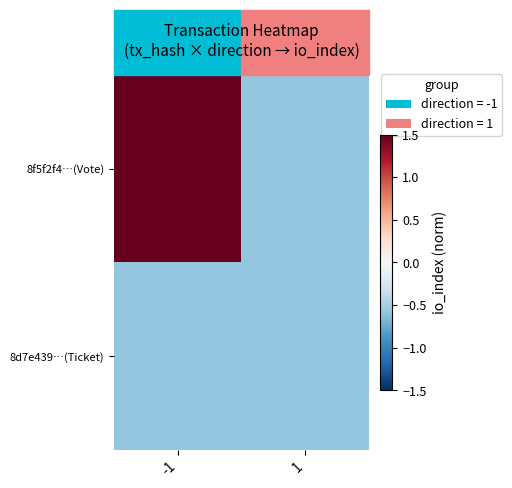

How many series are shown in this chart?

2